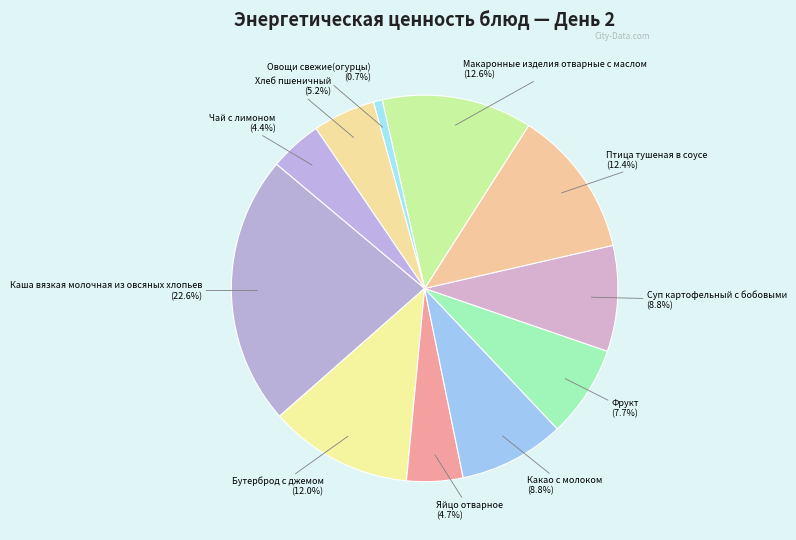

What is the ratio of the value at Бутерброд с джемом to the value at Хлеб пшеничный?

2.3